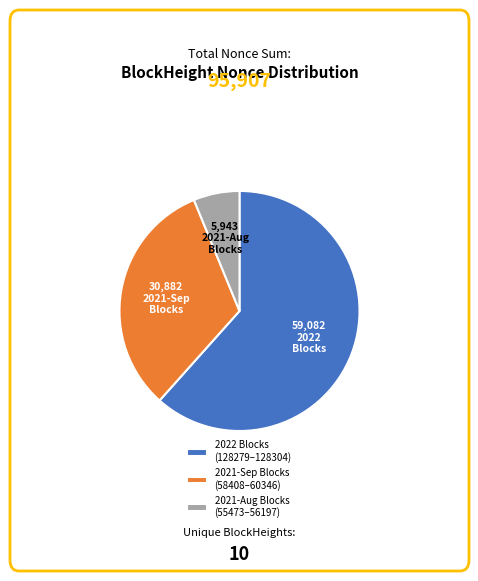

Does any single category account for the majority?

Yes